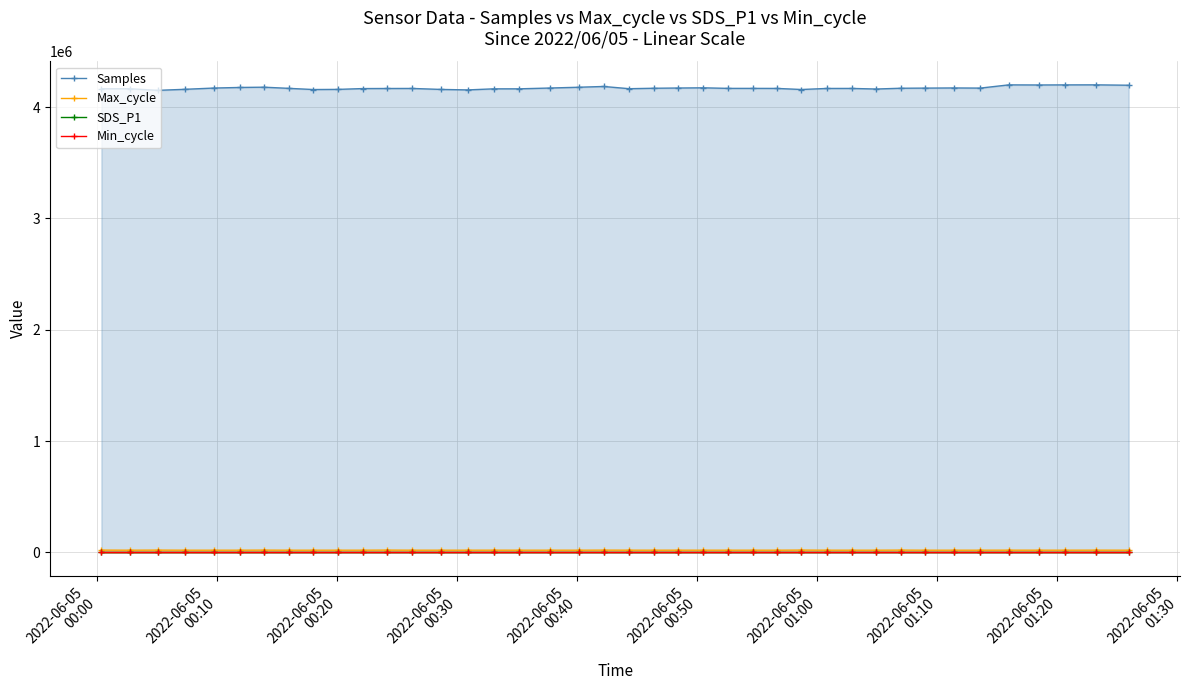

At how many categories does at least one series exceed 2600022?

40